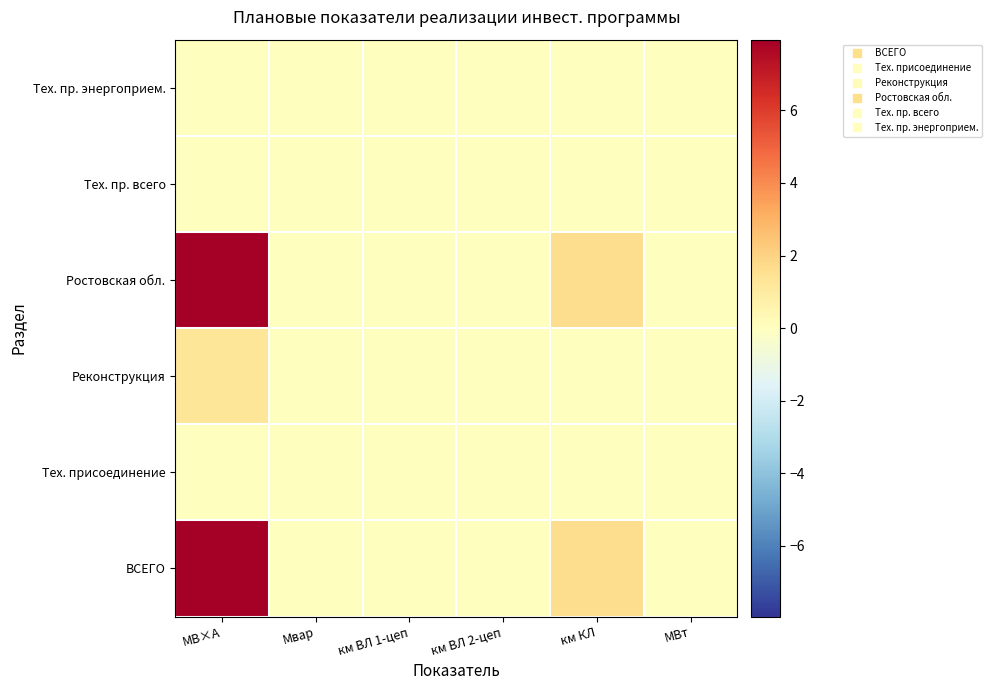

Rank the series at Мвар from highest to lowest value.

ВСЕГО, Тех. присоединение, Реконструкция, Ростовская обл., Тех. пр. всего, Тех. пр. энергоприем.